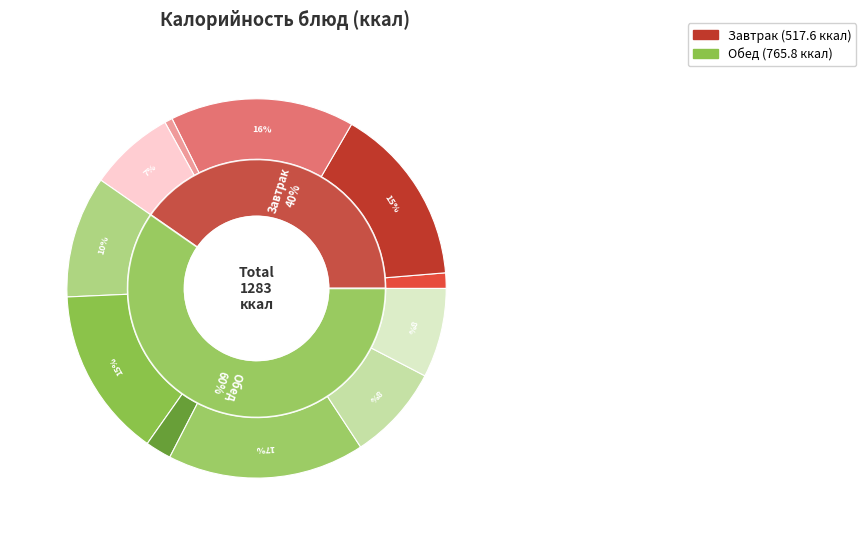

Is it true that Морковь в нарезке is 1% of the pie?

True